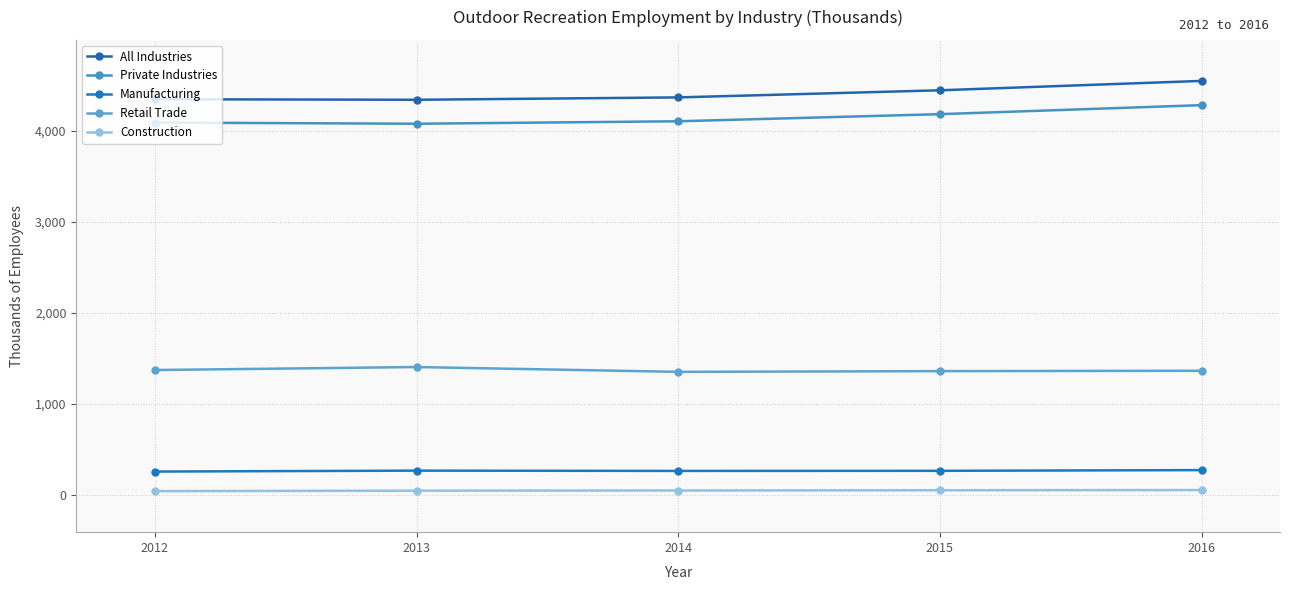

What is the minimum value for Retail Trade?

1353